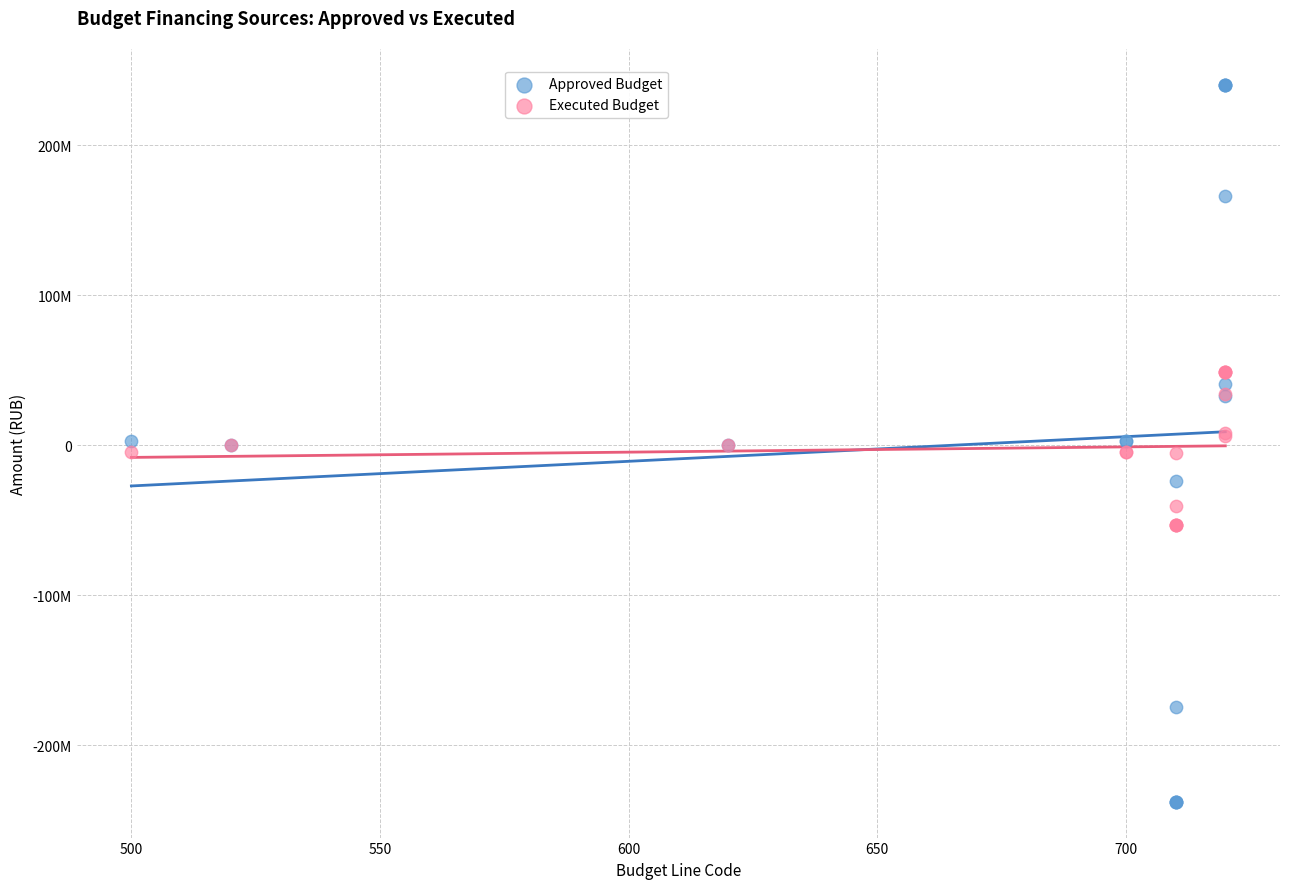

Which series contains the lowest Y value?

Approved Budget